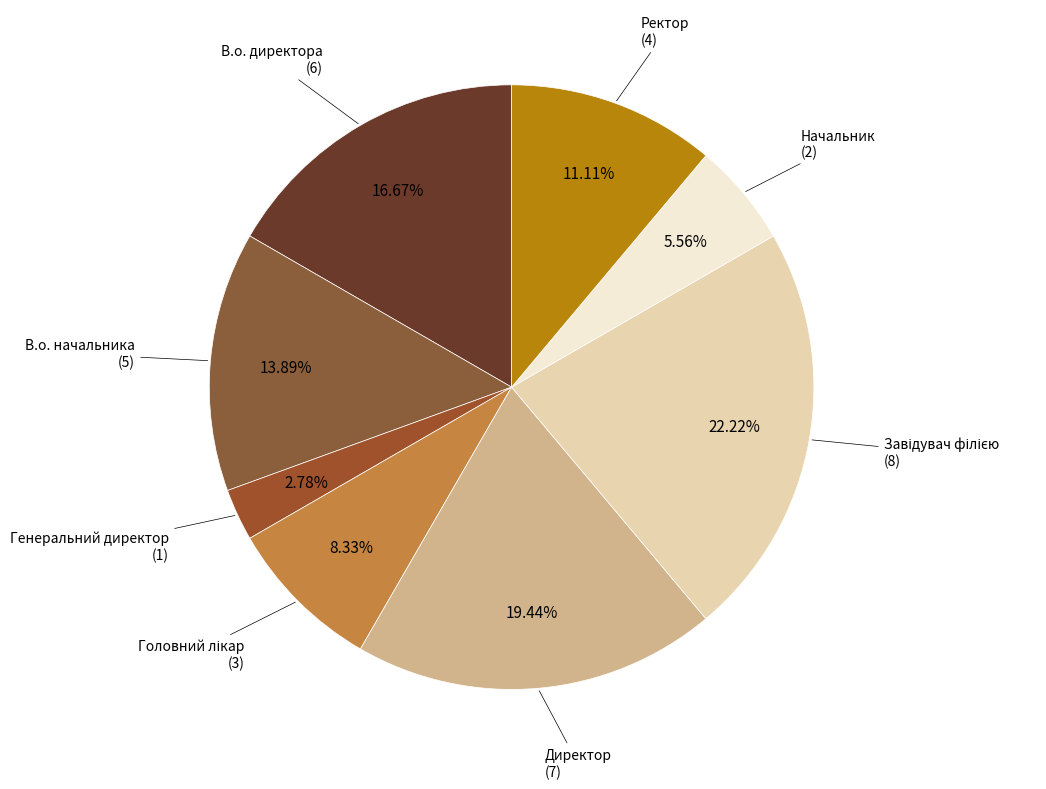

Do Начальник (2) and В.о. директора (6) together represent more than half of the pie?

No